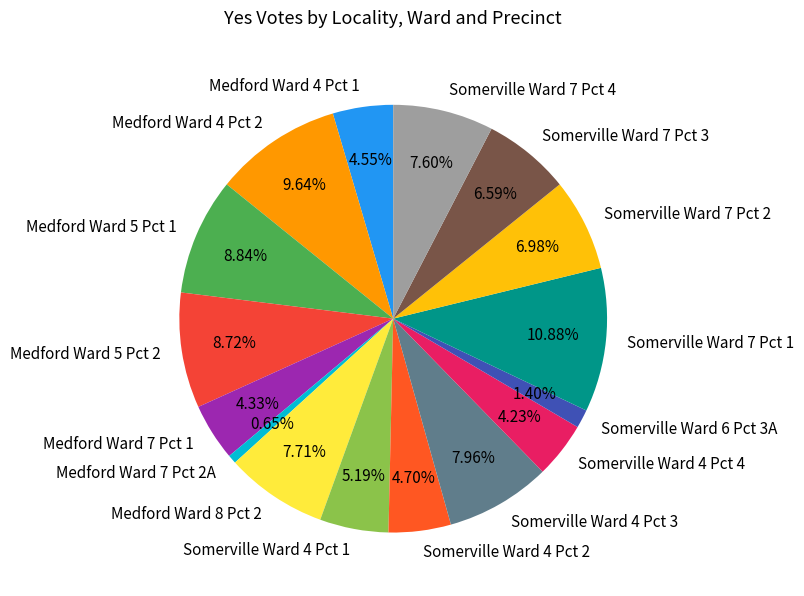

Is the sum of Medford Ward 8 Pct 2 and Somerville Ward 6 Pct 3A greater than half?

No